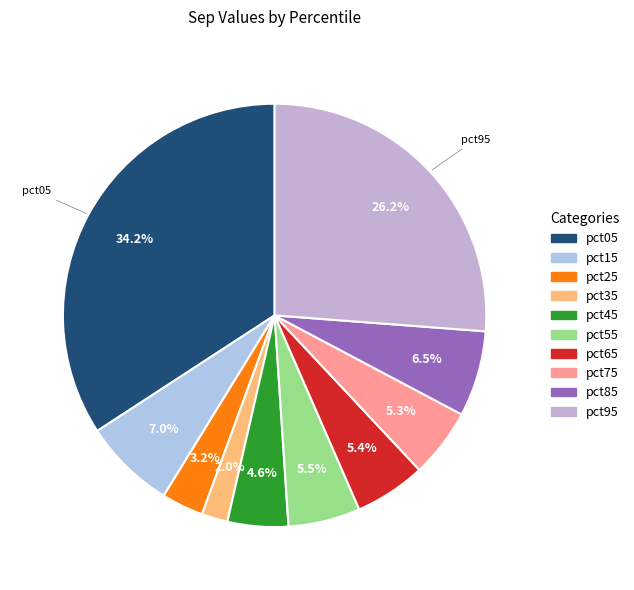

Rank the categories by value from lowest to highest.

pct35, pct25, pct45, pct75, pct65, pct55, pct85, pct15, pct95, pct05